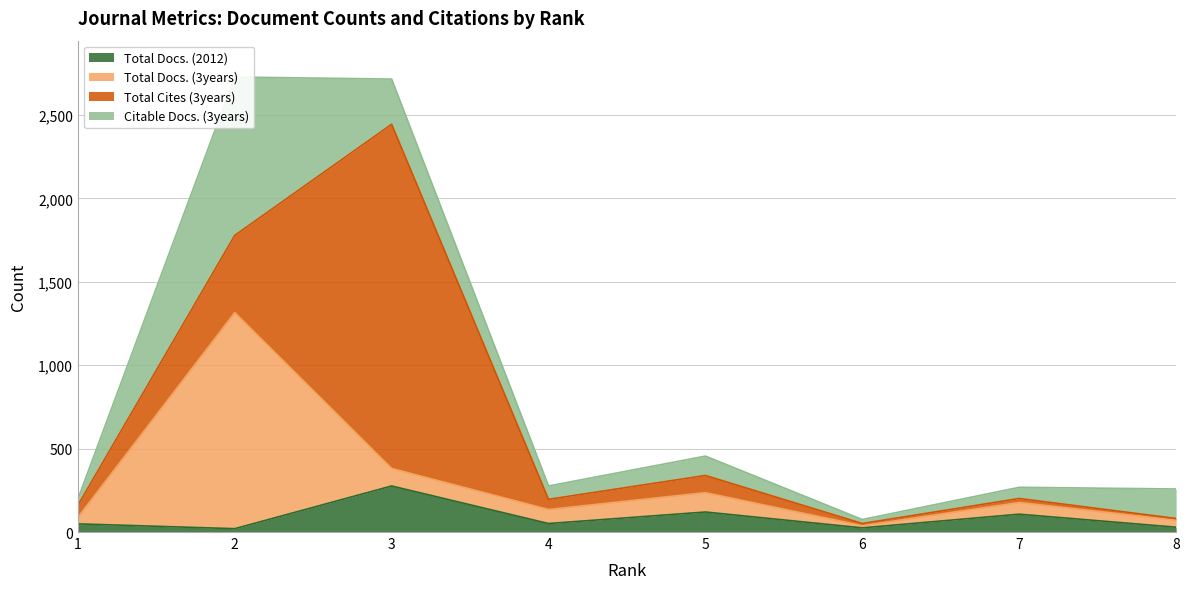

True or false: Total Docs. (2012) has a value of 120 at 5.

True